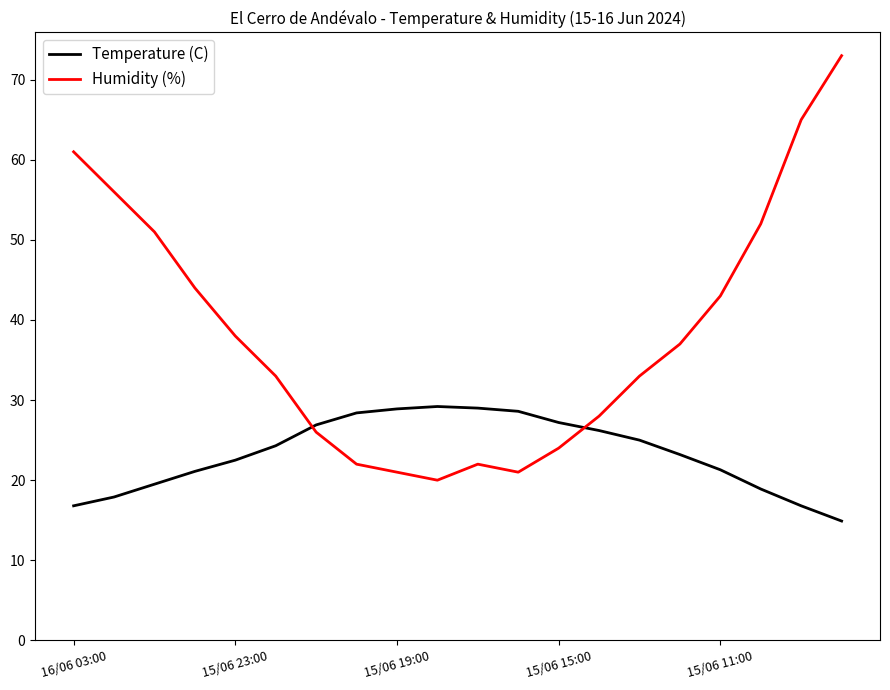

How many intersections are there between Humidity (%) and Temperature (C)?

2